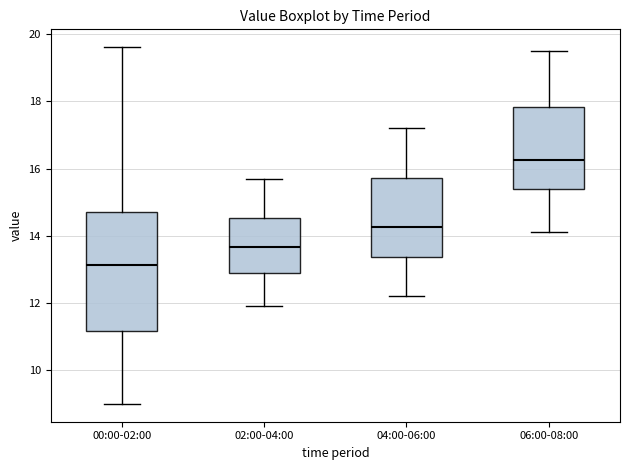

Reading left to right, transcribe this box plot: for each box, give where its median line is, the range the box spans, and where its two whiskers end, as read against the y-axis. The values are not printed on the chart, so give them approximately, as read against the axis.

00:00-02:00: median 13.2, box 11.2 to 14.8, whiskers 9.0 to 19.6
02:00-04:00: median 13.6, box 12.8 to 14.6, whiskers 12.0 to 15.8
04:00-06:00: median 14.2, box 13.4 to 15.8, whiskers 12.2 to 17.2
06:00-08:00: median 16.2, box 15.4 to 17.8, whiskers 14.2 to 19.6